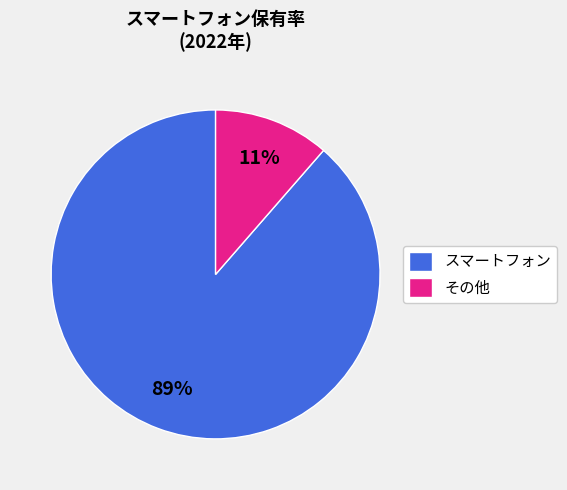

Which has a higher value, その他 or スマートフォン?

スマートフォン